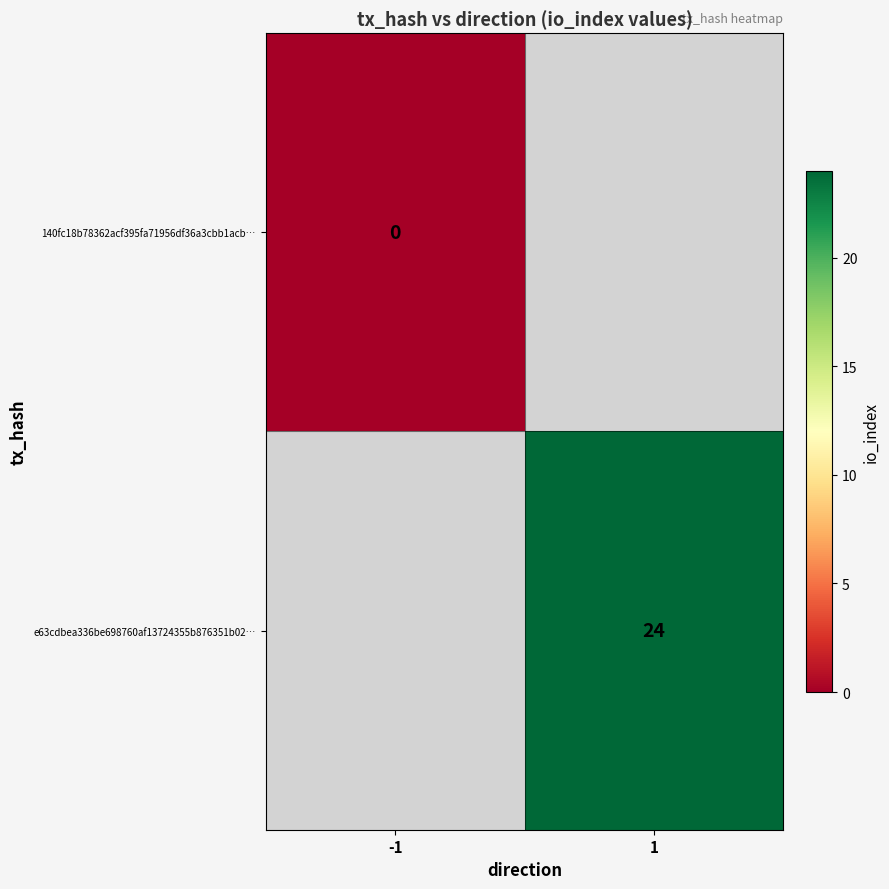

The e63cdbea336be698760af13724355b876351b02… series shows 9 at 1. True or false?

False